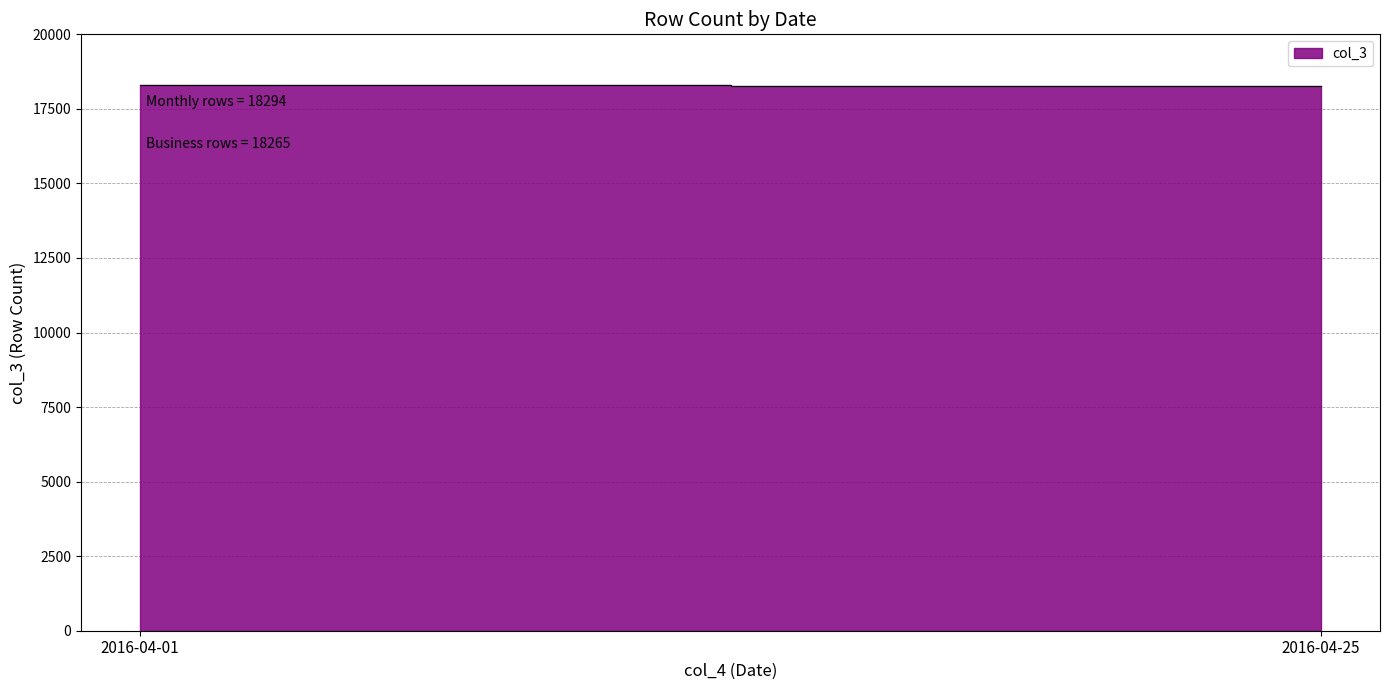

What is the average value?

18280